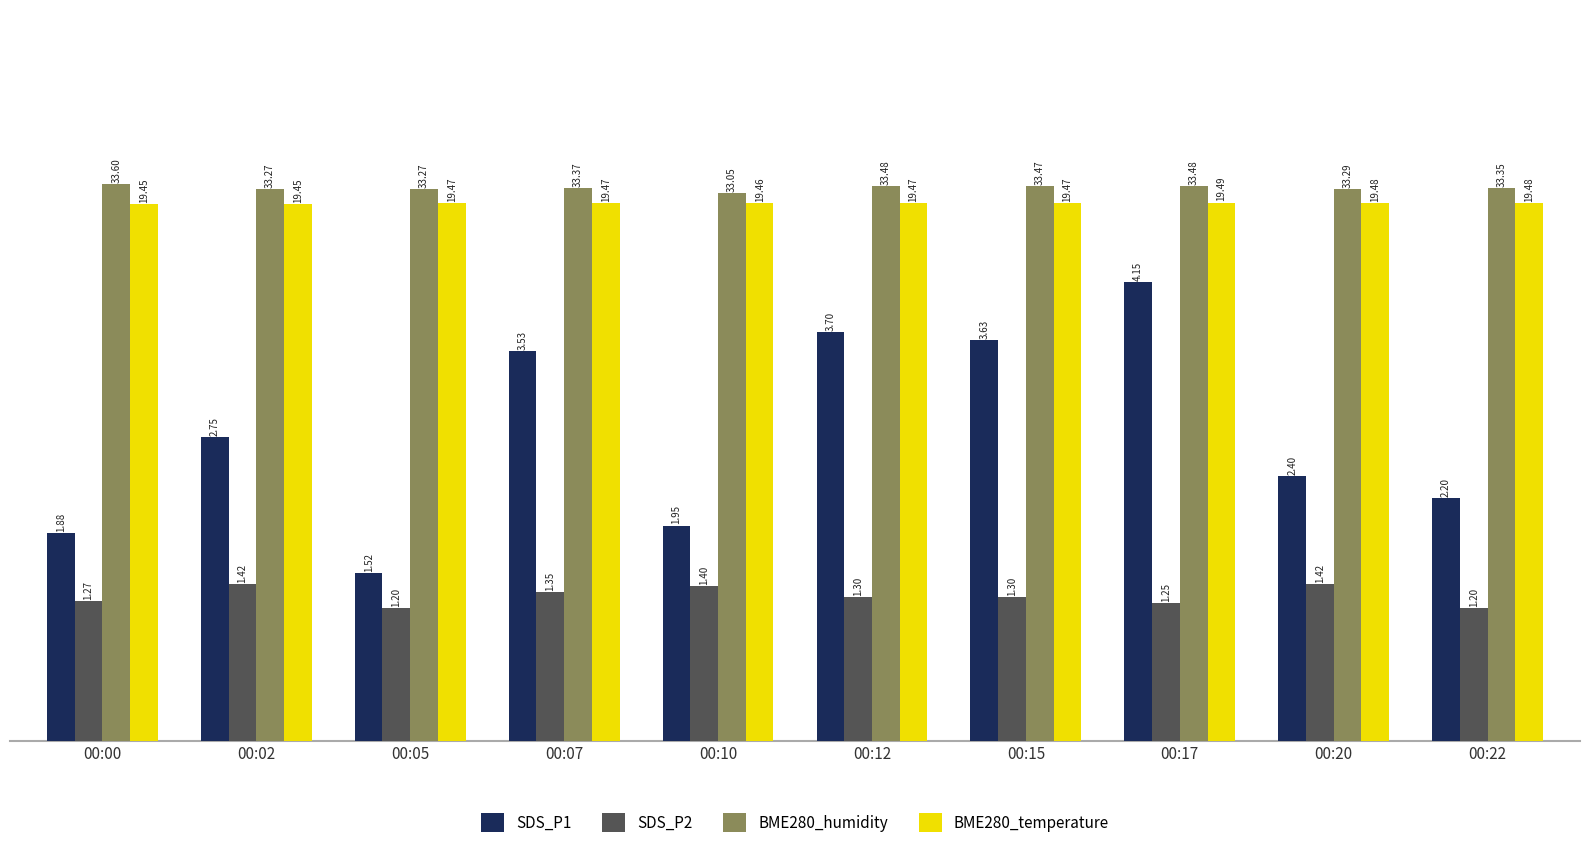

Which series has the largest range (max minus min)?

SDS_P1